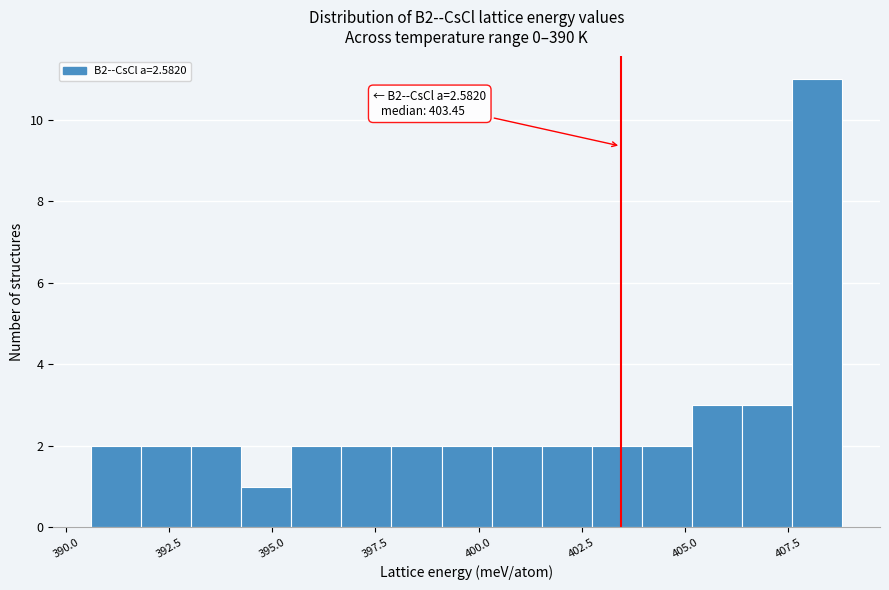

Read against the x-axis, roughly where is the centre of the tallest bar?

408.0